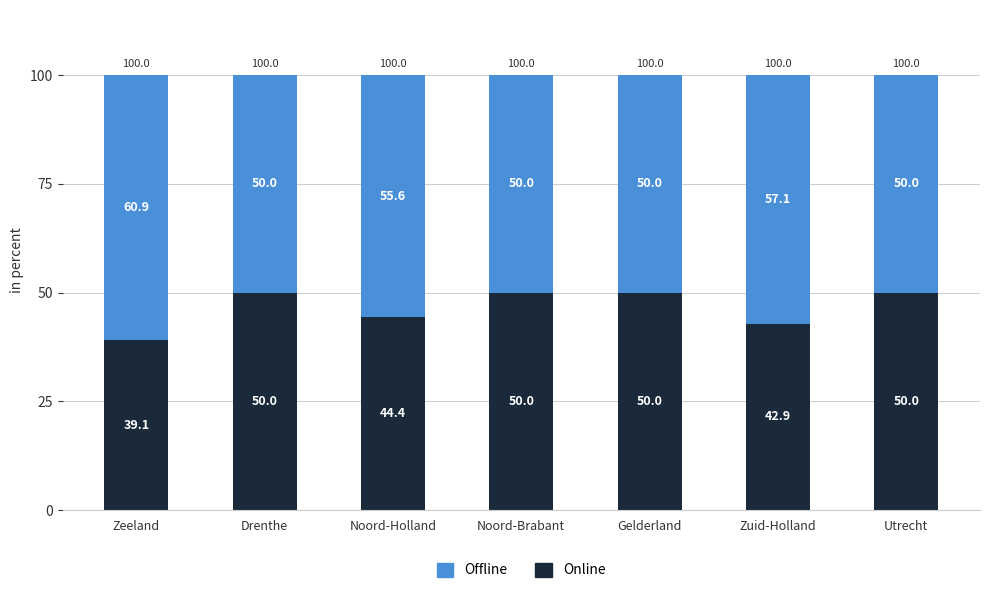

What is the maximum value for Online?

50.0